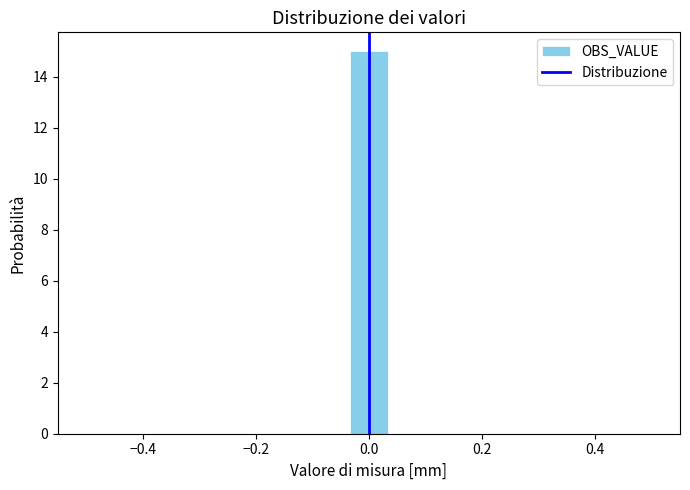

Around what value on the x-axis is the tallest bar? Give the approximate position of its centre, as read against the axis.

0.00